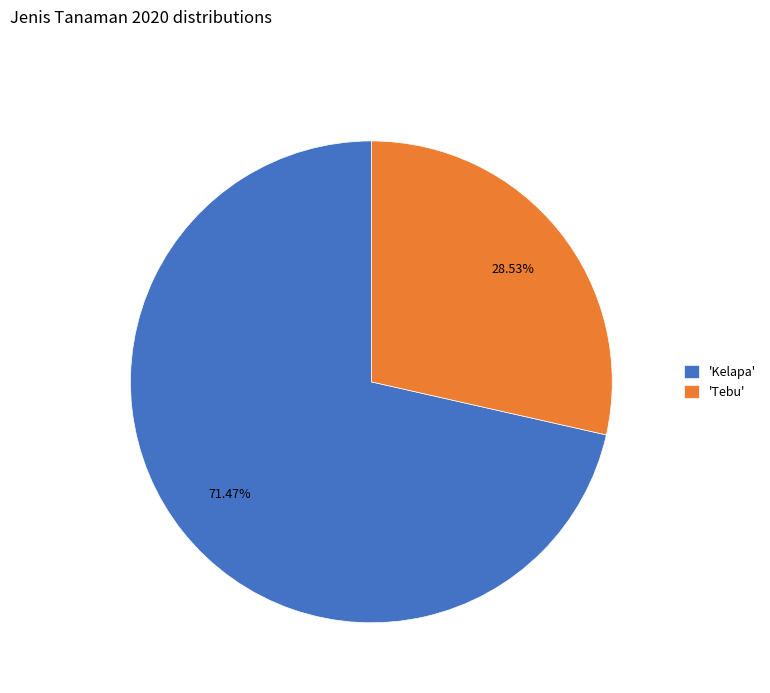

Which category has the biggest portion of the pie?

'Kelapa'